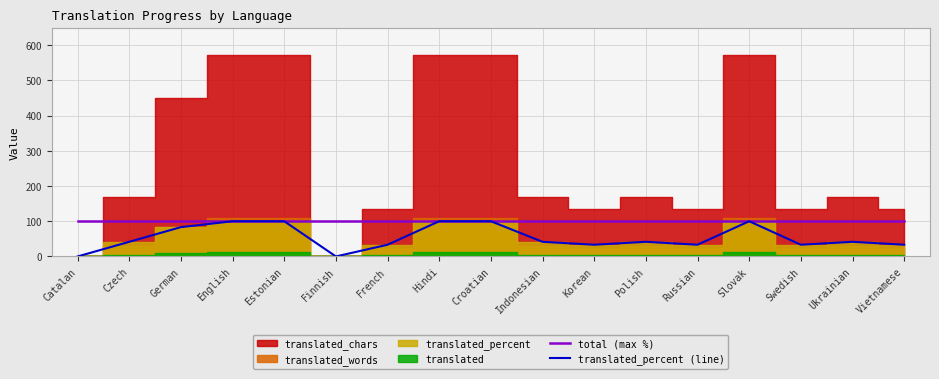

What is the sum of all translated_percent (line) values?

916.2